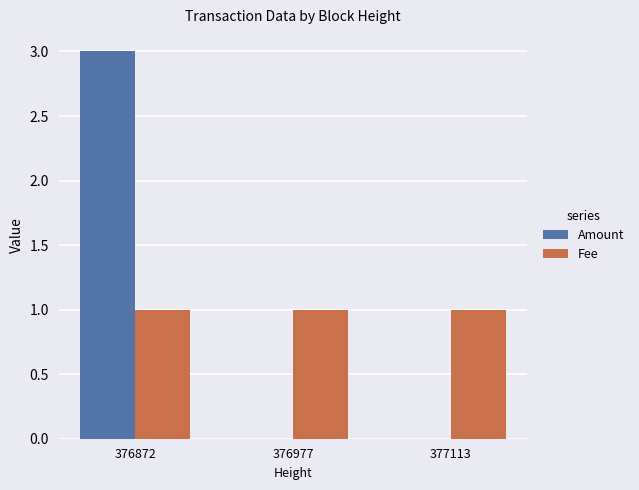

Is the value of Amount at 376872 greater than the value of Fee at 377113?

Yes